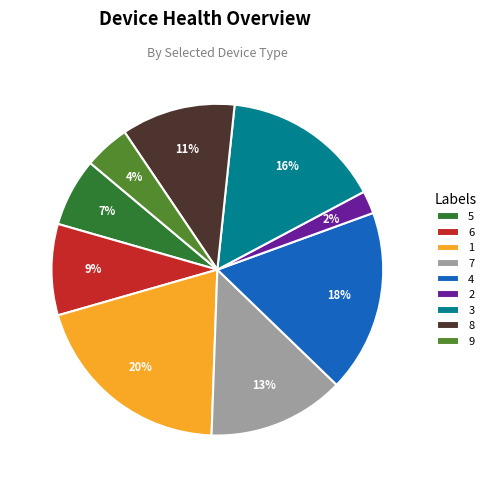

Is there any slice that represents more than half of the pie?

No